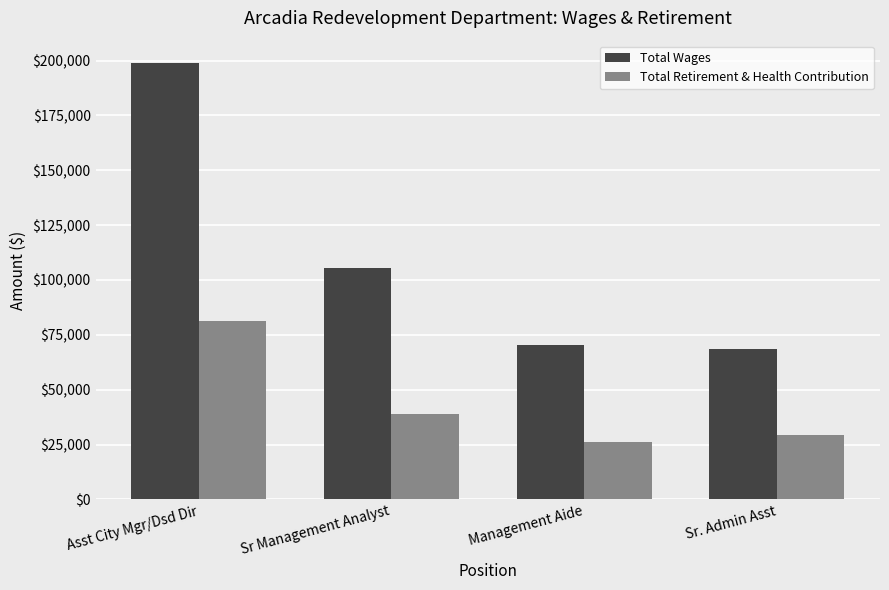

What is the minimum value for Total Wages?

68580